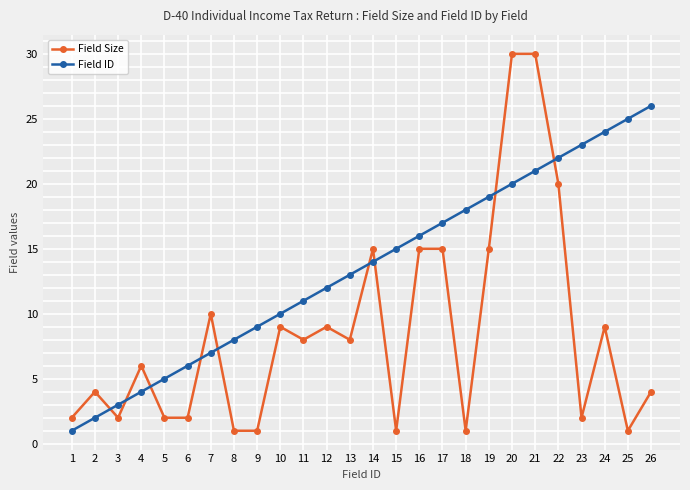

Rank the series at 18 from lowest to highest value.

Field Size, Field ID